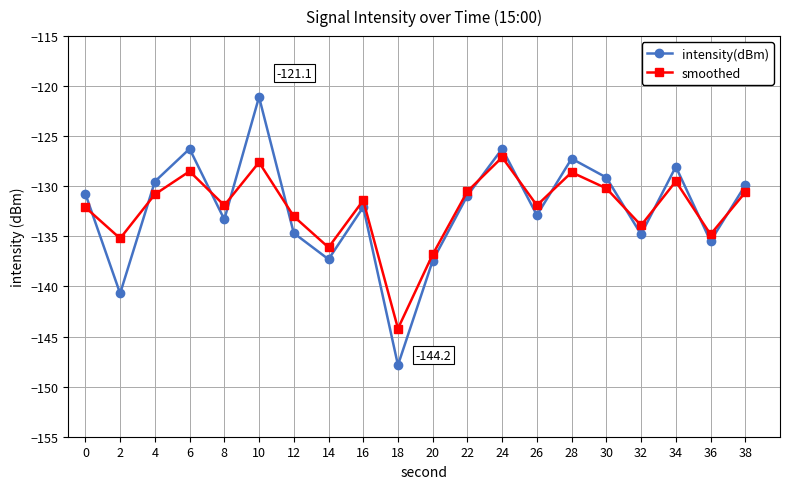

What are all the series names shown in the legend?

intensity(dBm), smoothed